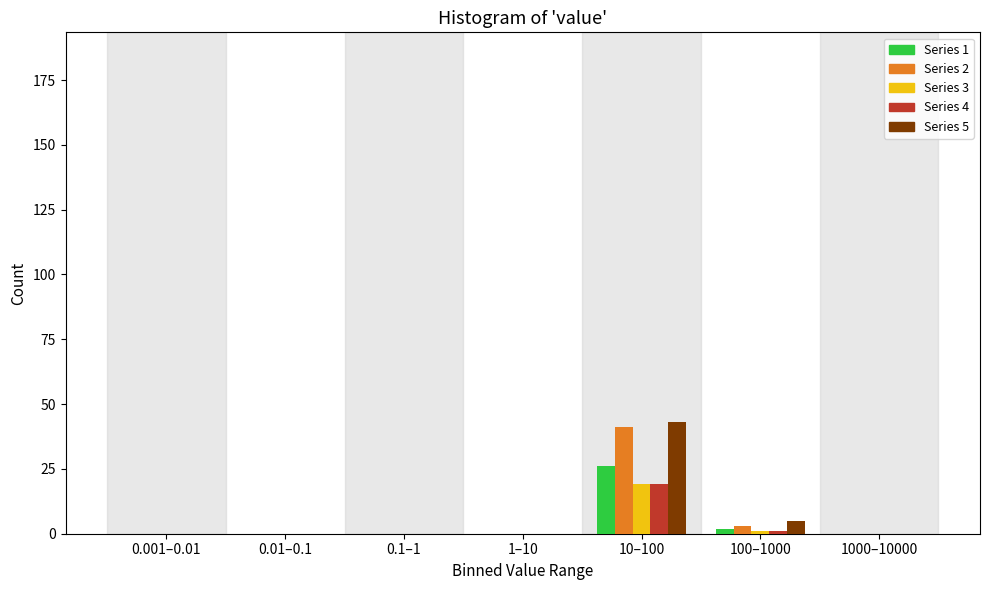

Is it true that Series 5 equals 5 at 100–1000?

True